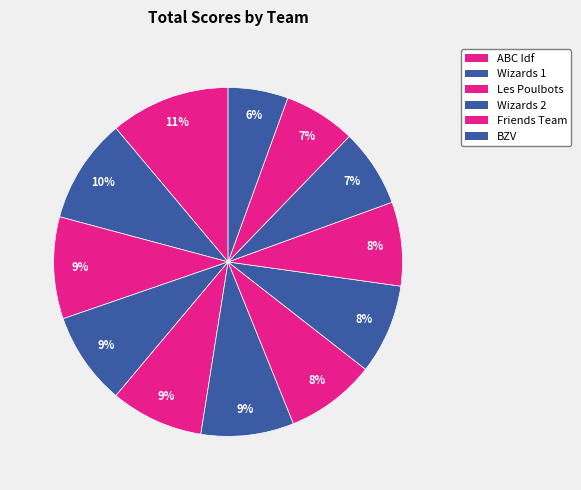

What is the largest slice in the pie chart?

ABC Idf